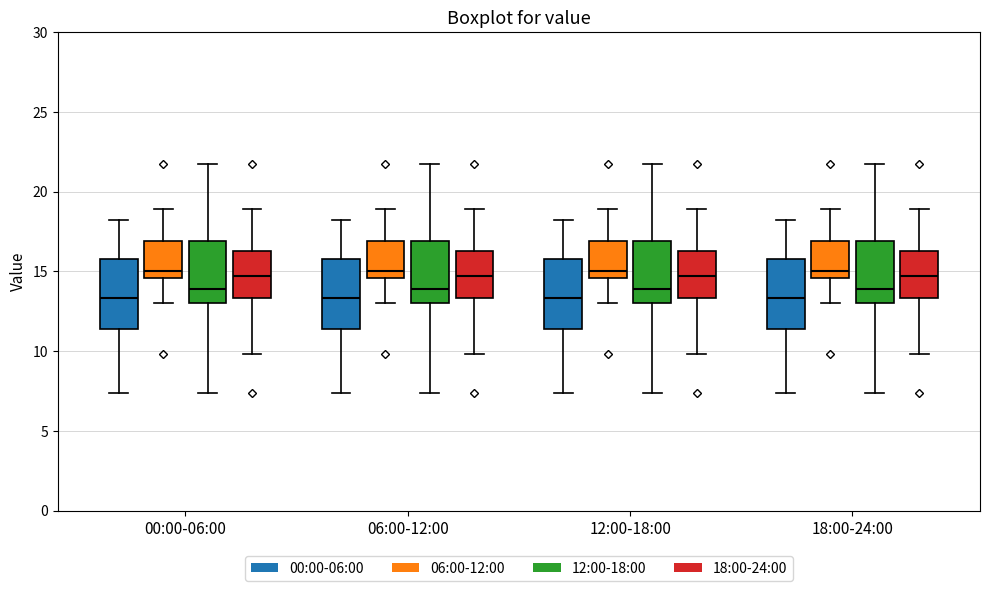

Reading left to right, transcribe this box plot: for each box, give where its median line is, the range the box spans, and where its two whiskers end, as read against the y-axis. The values are not printed on the chart, so give them approximately, as read against the axis.

00:00-06:00 (00:00-06:00): median 13.5, box 11.5 to 16.0, whiskers 7.5 to 18.0
00:00-06:00 (06:00-12:00): median 15.0, box 14.5 to 17.0, whiskers 13.0 to 19.0
00:00-06:00 (12:00-18:00): median 14.0, box 13.0 to 17.0, whiskers 7.5 to 21.5
00:00-06:00 (18:00-24:00): median 14.5, box 13.5 to 16.5, whiskers 10.0 to 19.0
06:00-12:00 (00:00-06:00): median 13.5, box 11.5 to 16.0, whiskers 7.5 to 18.0
06:00-12:00 (06:00-12:00): median 15.0, box 14.5 to 17.0, whiskers 13.0 to 19.0
06:00-12:00 (12:00-18:00): median 14.0, box 13.0 to 17.0, whiskers 7.5 to 21.5
06:00-12:00 (18:00-24:00): median 14.5, box 13.5 to 16.5, whiskers 10.0 to 19.0
12:00-18:00 (00:00-06:00): median 13.5, box 11.5 to 16.0, whiskers 7.5 to 18.0
12:00-18:00 (06:00-12:00): median 15.0, box 14.5 to 17.0, whiskers 13.0 to 19.0
12:00-18:00 (12:00-18:00): median 14.0, box 13.0 to 17.0, whiskers 7.5 to 21.5
12:00-18:00 (18:00-24:00): median 14.5, box 13.5 to 16.5, whiskers 10.0 to 19.0
18:00-24:00 (00:00-06:00): median 13.5, box 11.5 to 16.0, whiskers 7.5 to 18.0
18:00-24:00 (06:00-12:00): median 15.0, box 14.5 to 17.0, whiskers 13.0 to 19.0
18:00-24:00 (12:00-18:00): median 14.0, box 13.0 to 17.0, whiskers 7.5 to 21.5
18:00-24:00 (18:00-24:00): median 14.5, box 13.5 to 16.5, whiskers 10.0 to 19.0